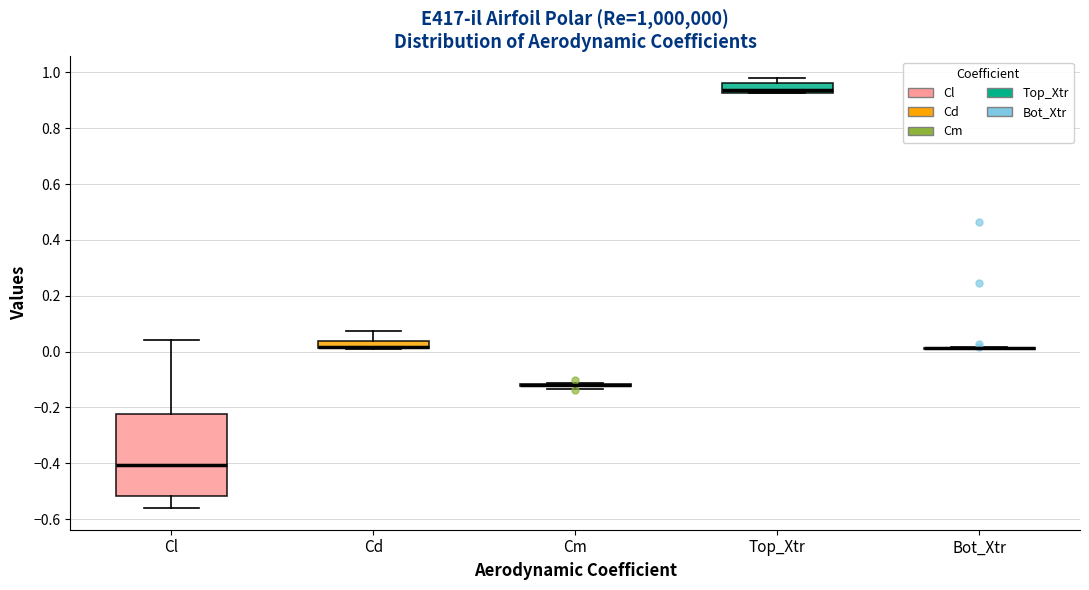

Comparing the boxes themselves (not the whiskers), which one is the tallest?

Cl